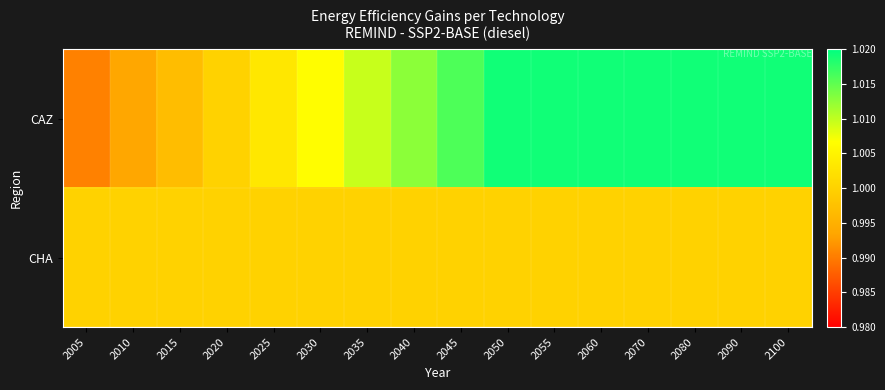

Which series has the largest range (max minus min)?

CAZ